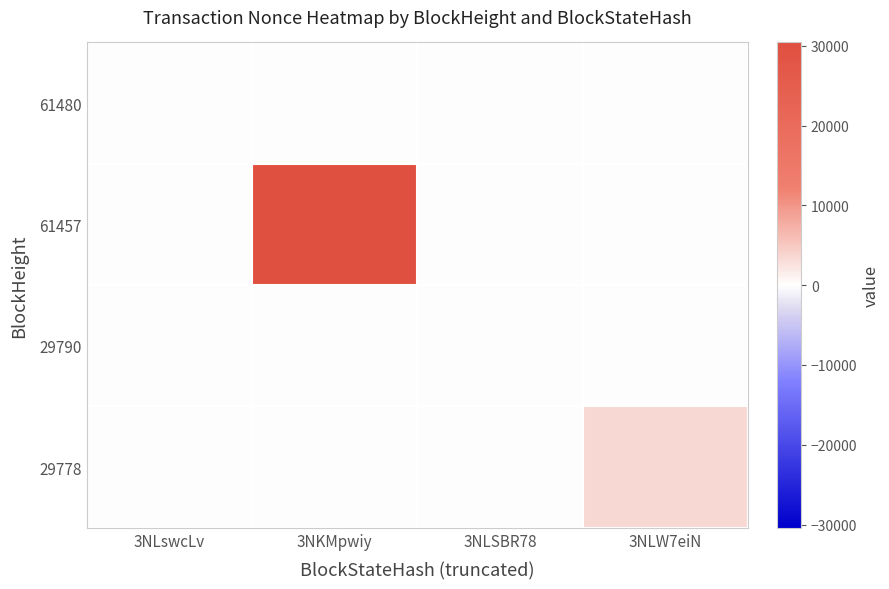

At 3NLswcLv, list the series in order from smallest to largest.

61457, 29790, 29778, 61480